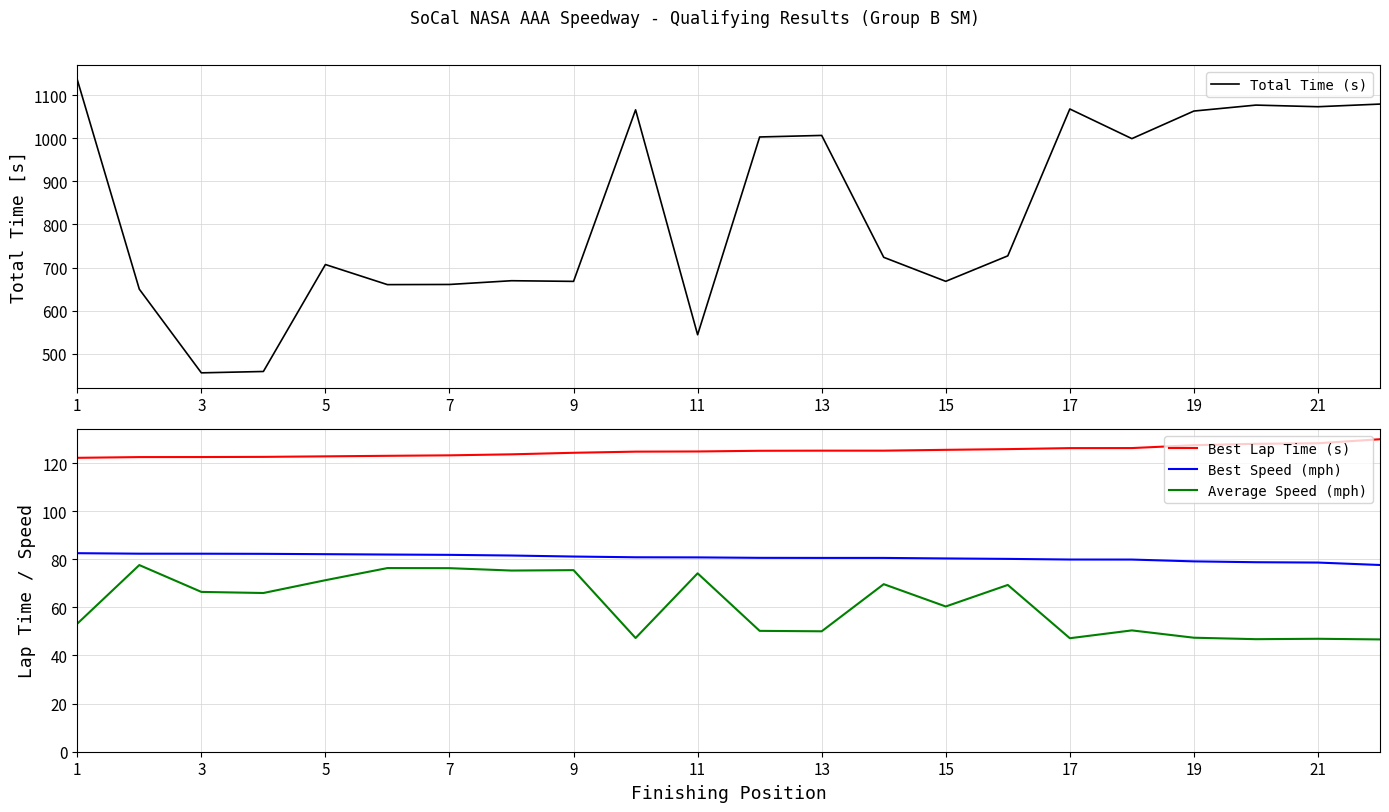

True or false: Best Speed (mph) has a value of 117.4 at 11.

False